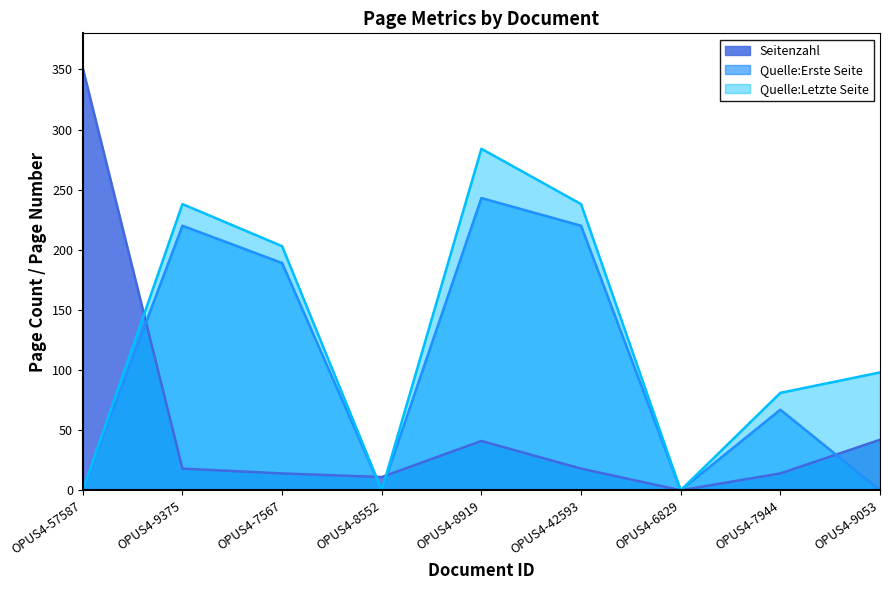

Does the chart display data point markers on the line(s)?

No